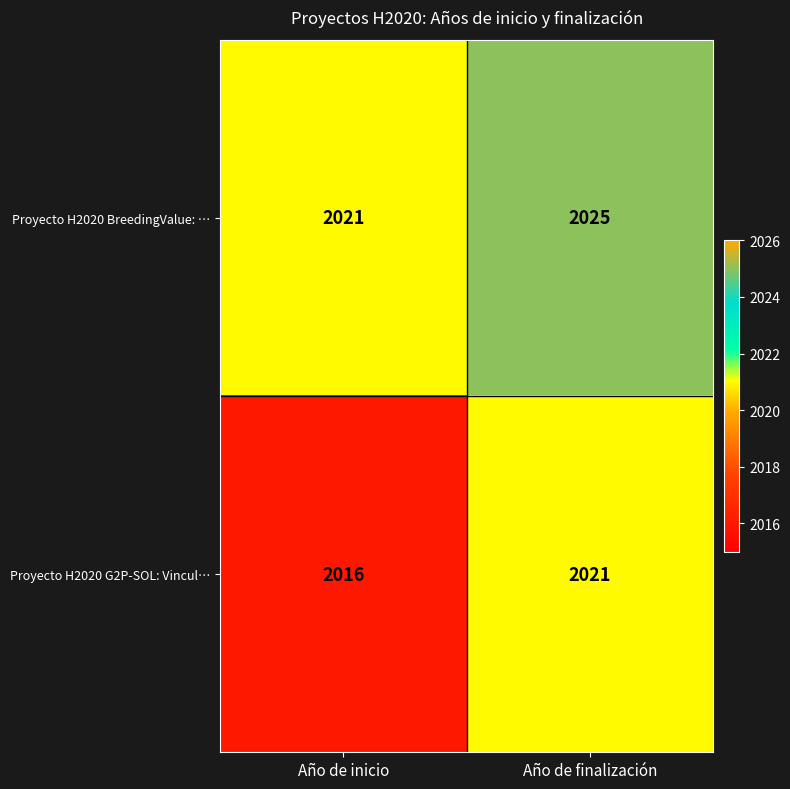

Rank the series by their maximum value, from lowest to highest.

Proyecto H2020 G2P-SOL: Vincul…, Proyecto H2020 BreedingValue: …